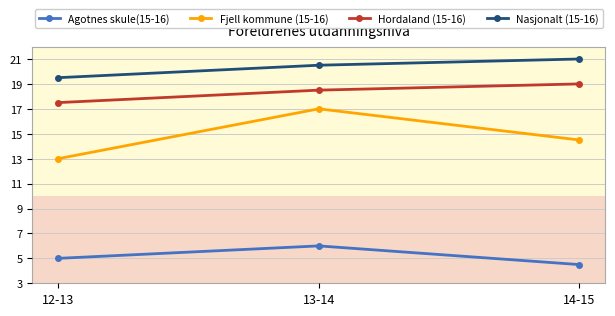

How many values in the Fjell kommune (15-16) series are below 14?

1